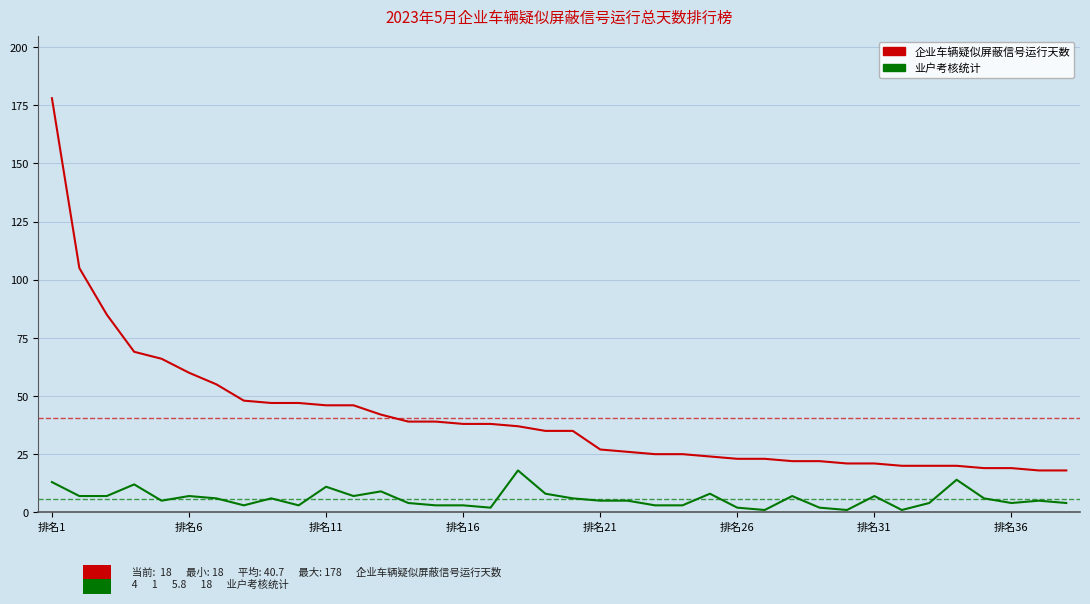

Rank the series by their maximum value, from highest to lowest.

企业车辆疑似屏蔽信号运行天数, 业户考核统计